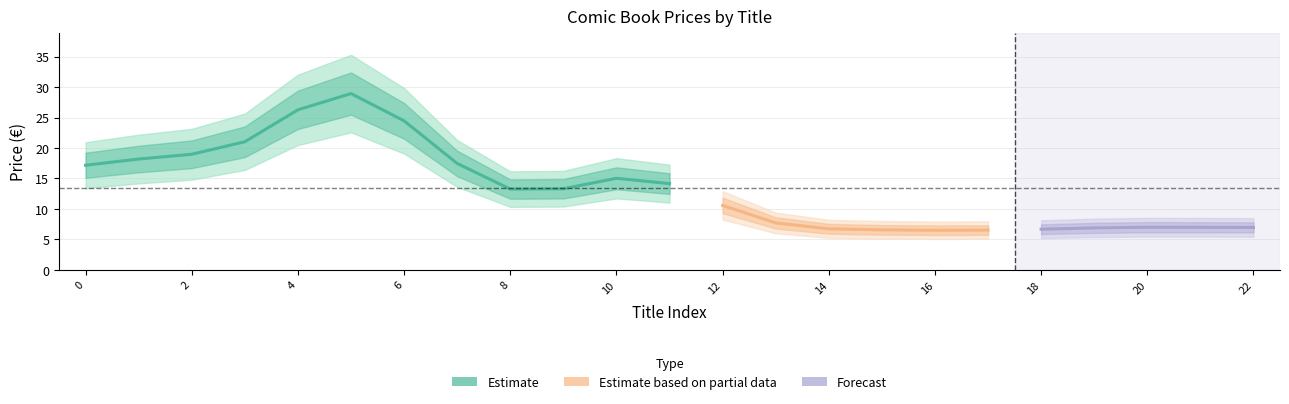

What is the sum of all values?

307.3